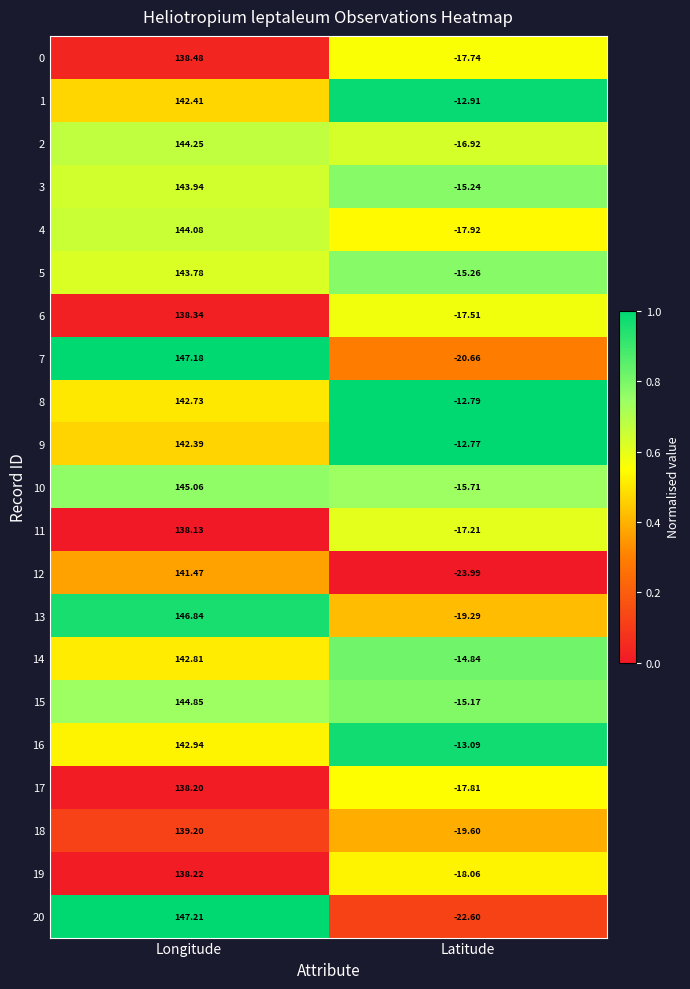

Where does the 17 series first go above 138?

Longitude